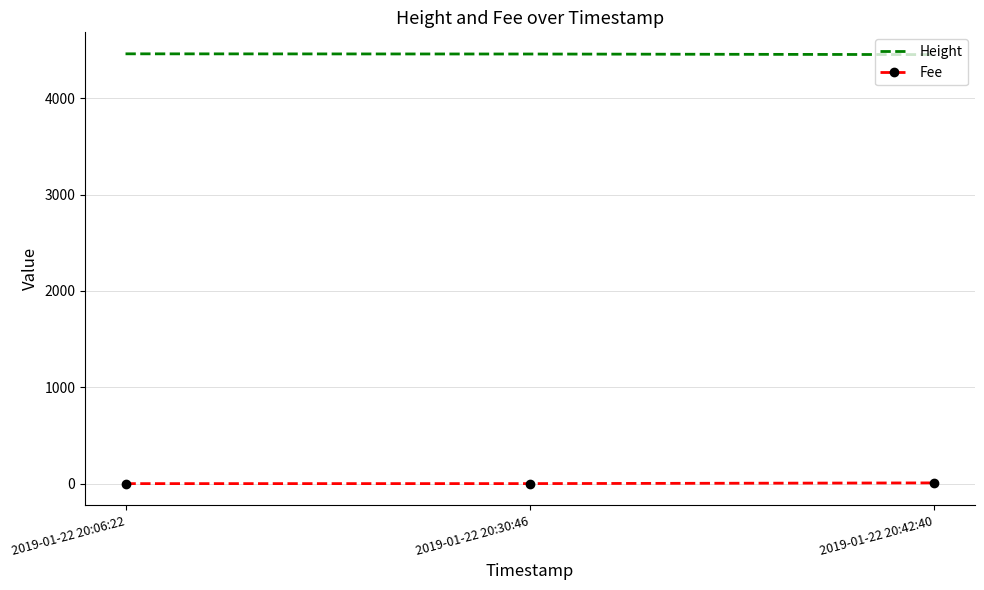

True or false: Height has a value of 6677.8 at 2019-01-22 20:30:46.

False